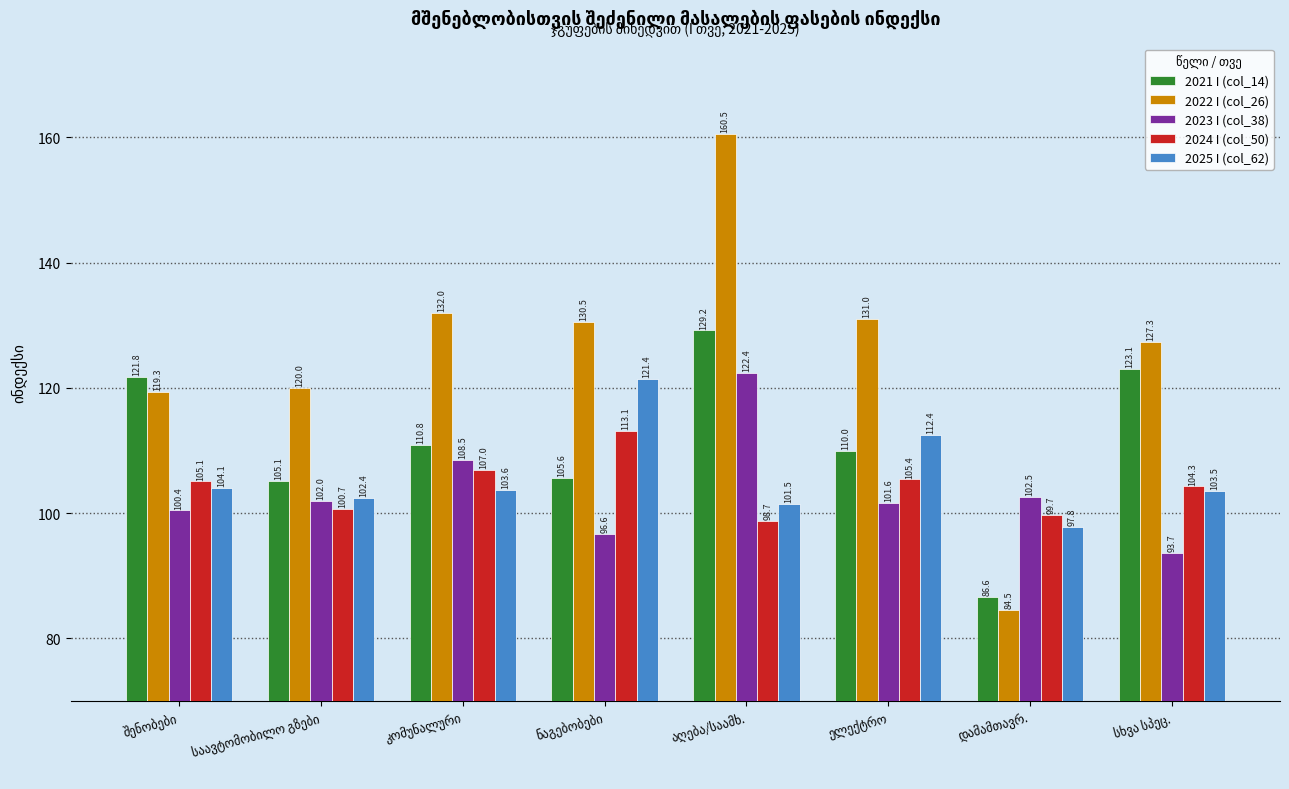

Which series has the largest range (max minus min)?

2022 I (col_26)